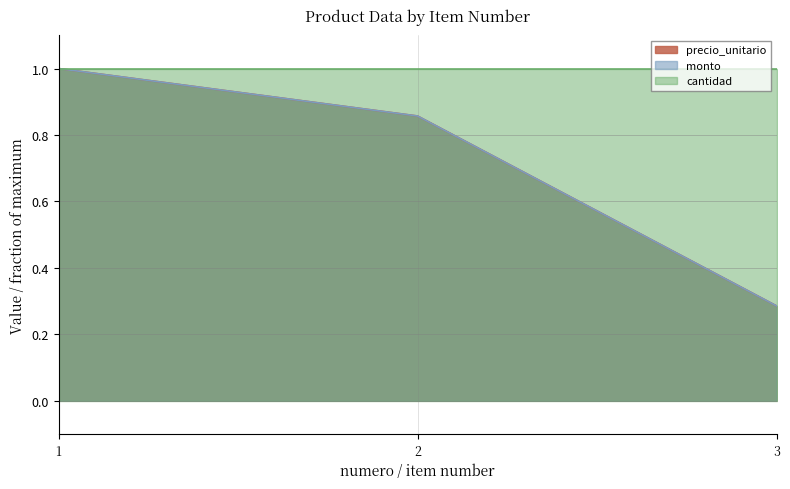

True or false: monto has a value of 0.4 at 3.

False